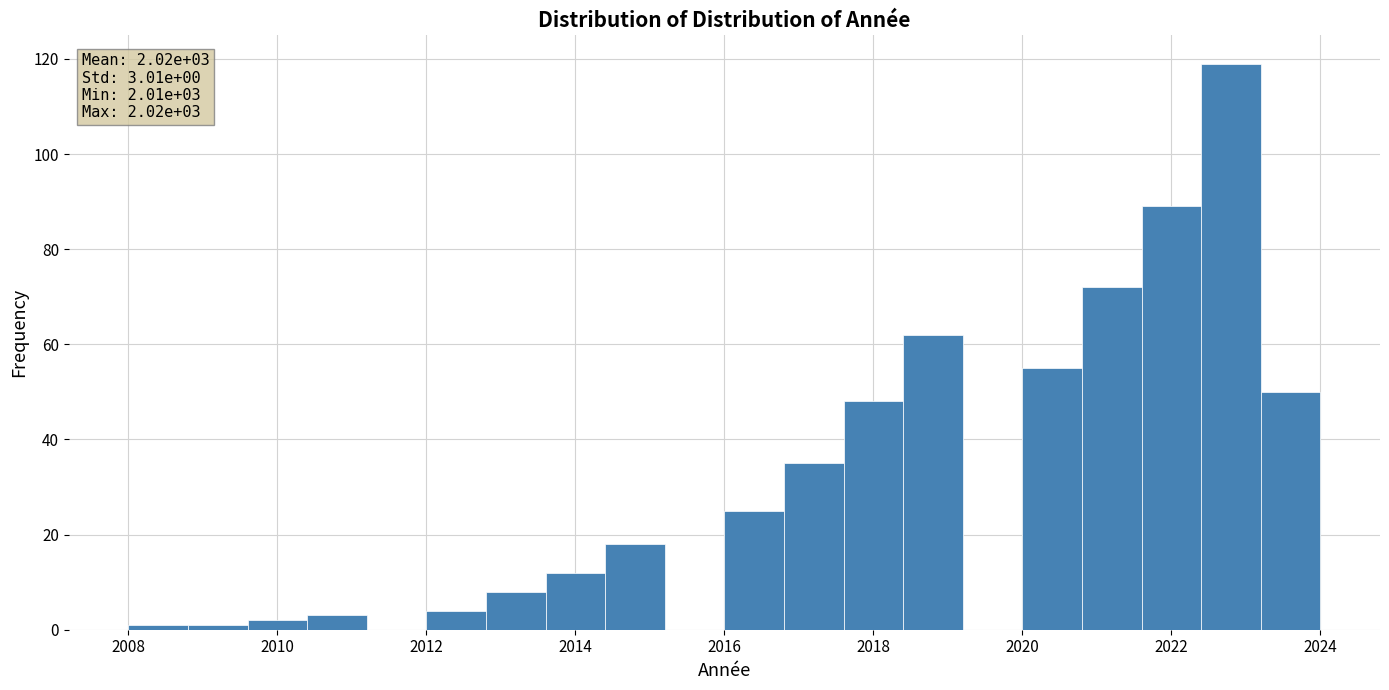

Which range on the x-axis has the tallest bar?

2022.4 to 2023.2